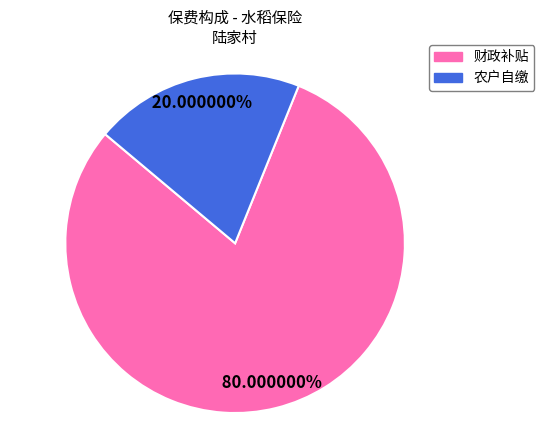

How many segments does this pie chart have?

2